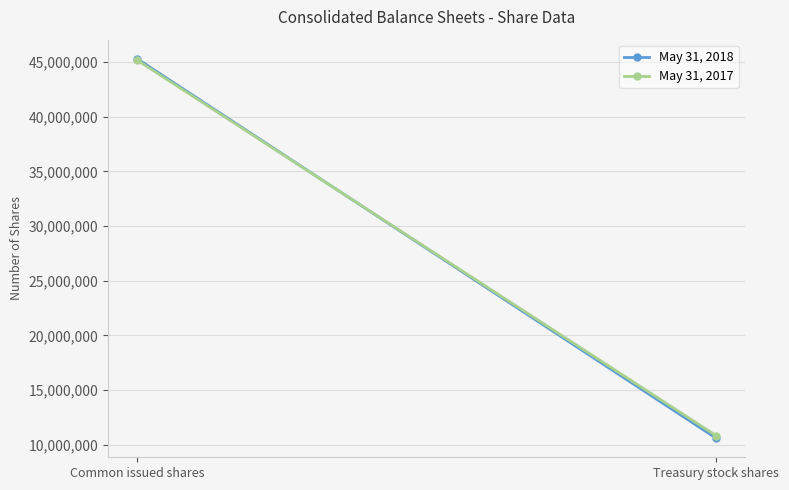

What is the maximum value shown in the chart?

45300786